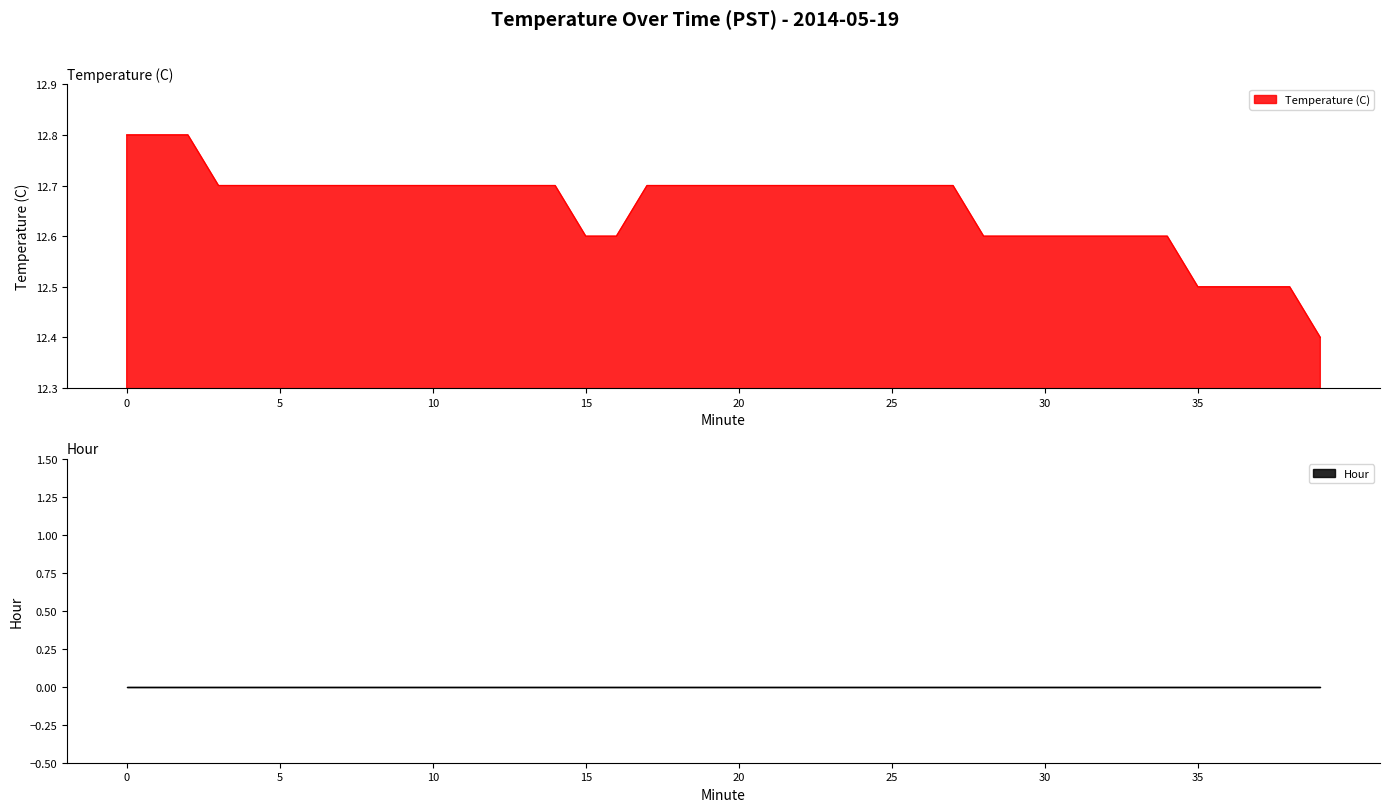

Reading left to right, what are all the values shown in this chart?

12.8	12.8	12.8	12.7	12.7	12.7	12.7	12.7	12.7	12.7	12.7	12.7	12.7	12.7	12.7	12.6	12.6	12.7	12.7	12.7	12.7	12.7	12.7	12.7	12.7	12.7	12.7	12.7	12.6	12.6	12.6	12.6	12.6	12.6	12.6	12.5	12.5	12.5	12.5	12.4